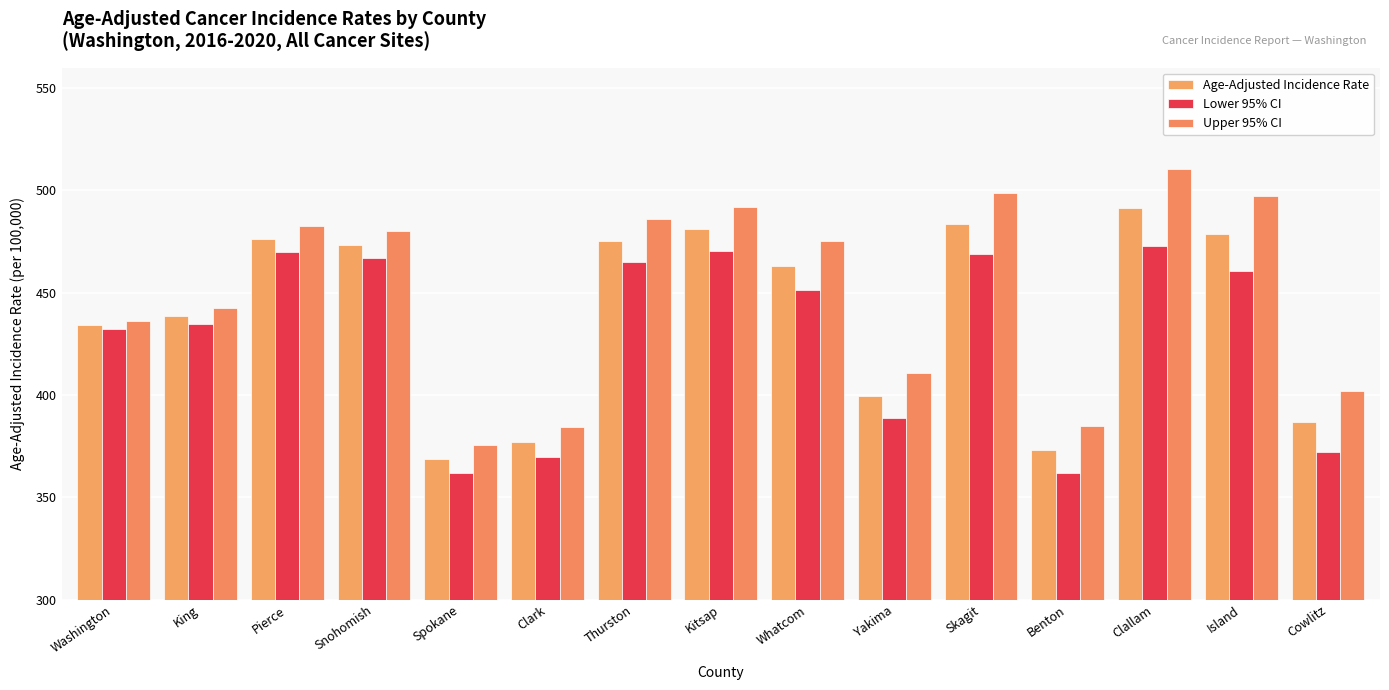

How many bars are there in each group?

3